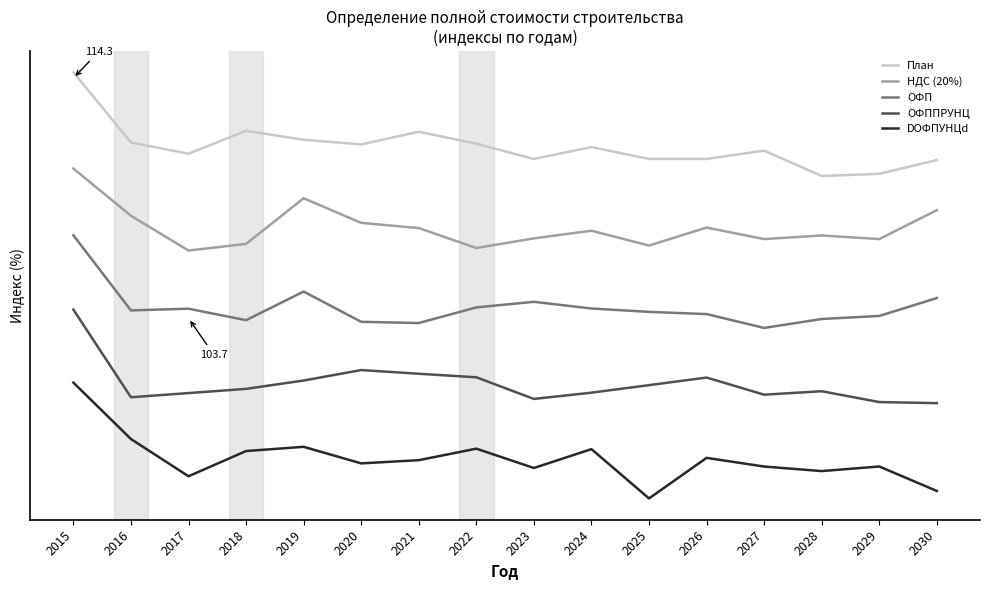

What are all the series names shown in the legend?

План, НДС (20%), ОФП, ОФППРУНЦ, DОФПУНЦd